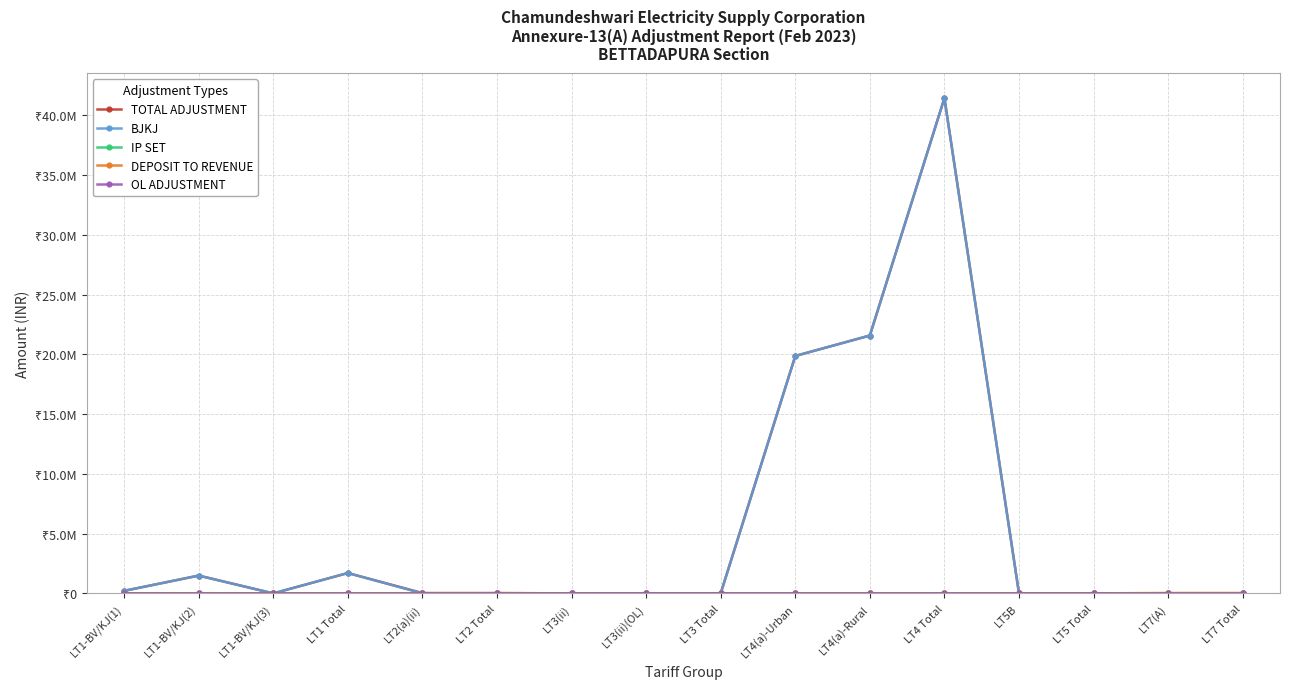

Is the value of BJKJ at LT2 Total greater than the value of OL ADJUSTMENT at LT4 Total?

No